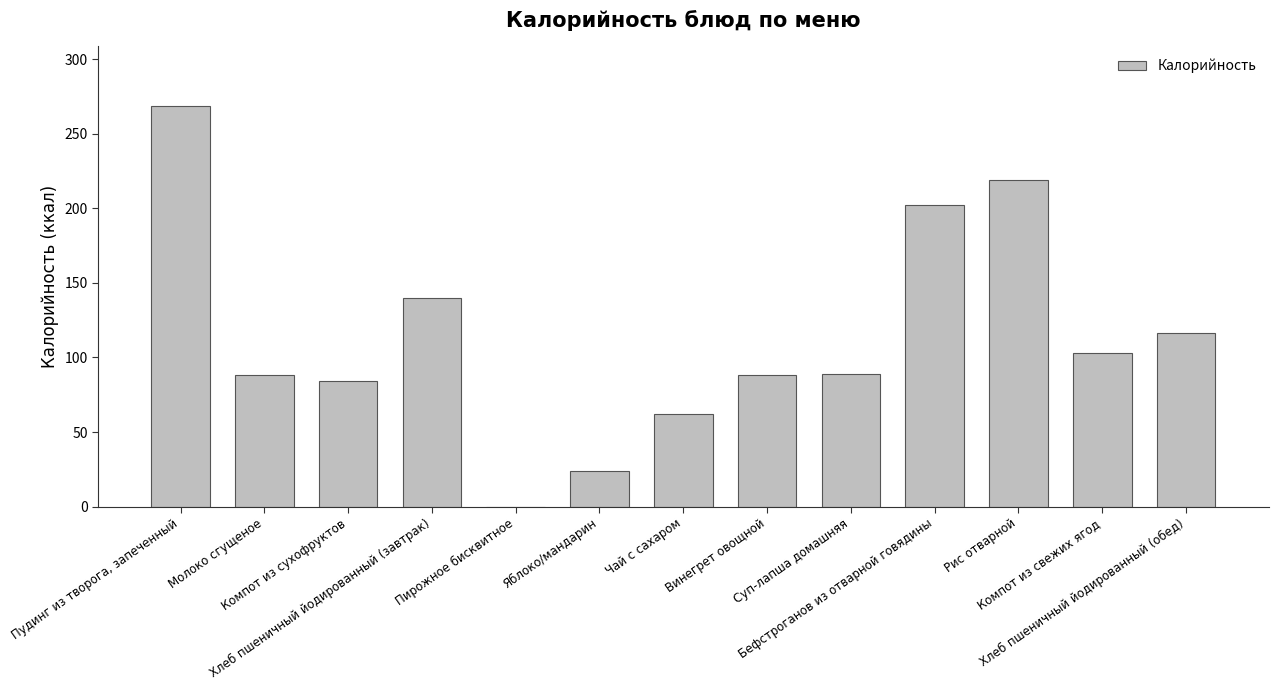

What value does the data have at Чай с сахаром?

62.0